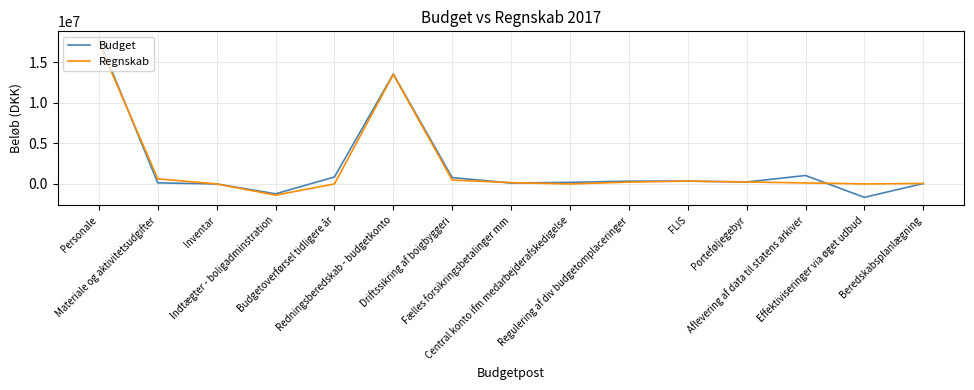

What is the spread (max minus min) of values at Redningsberedskab - budgetkonto?

44893